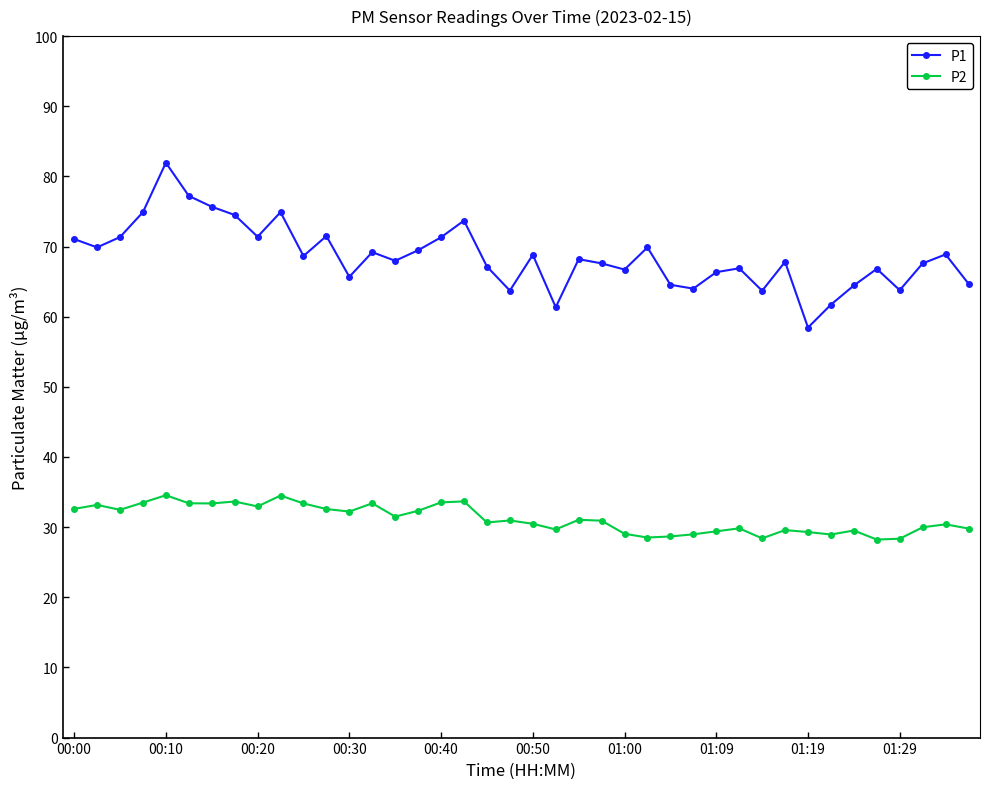

List the series in order of their peak value, highest first.

P1, P2